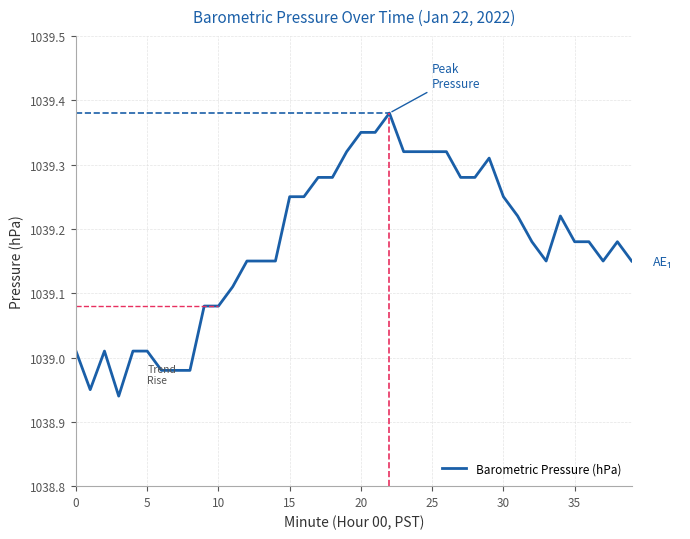

How many lines are shown in the chart?

1